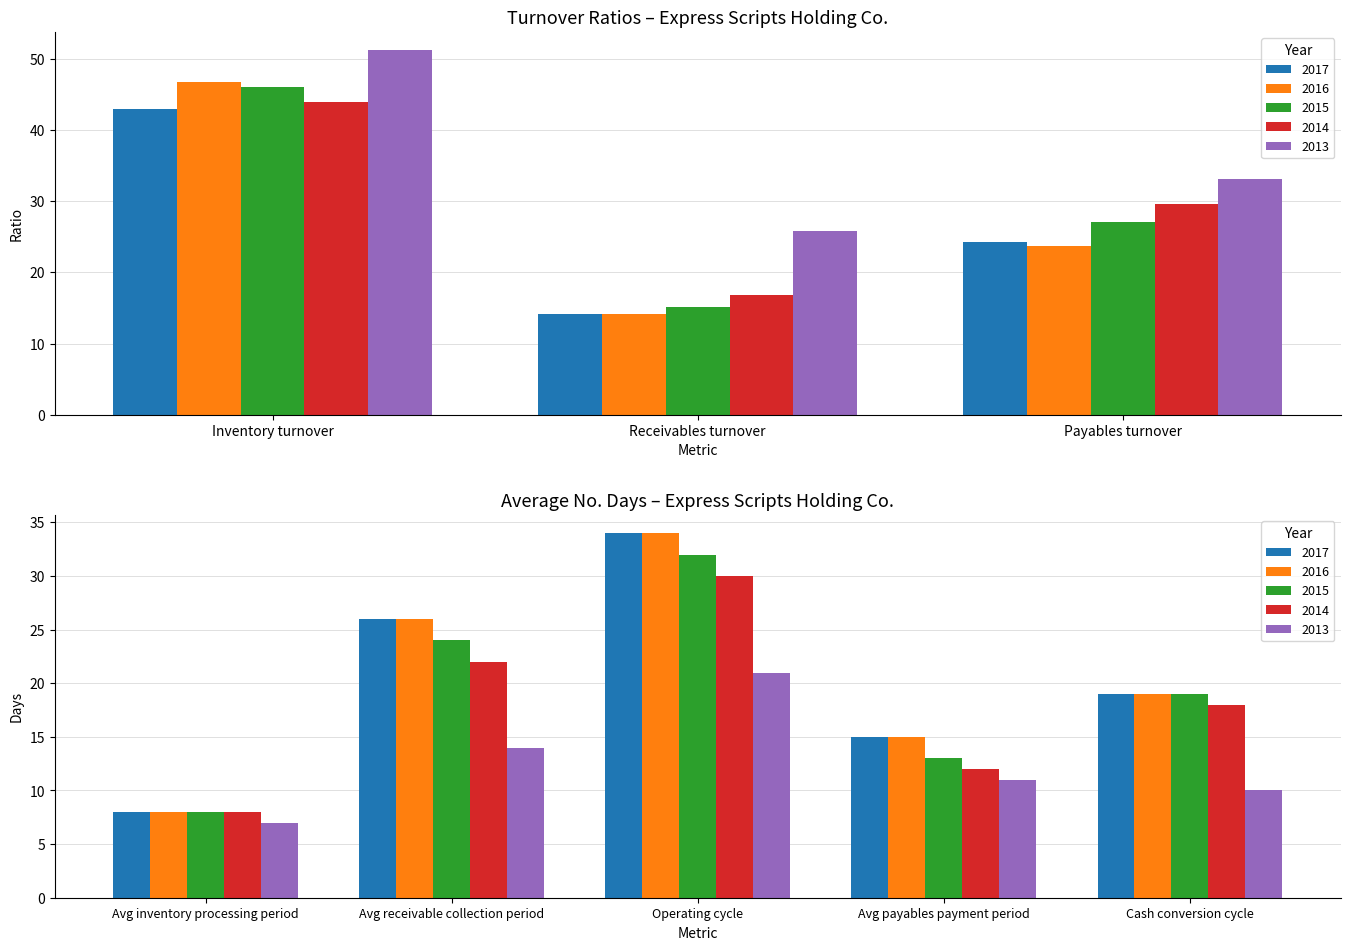

What is the spread (max minus min) of values at Cash conversion cycle?

9.0